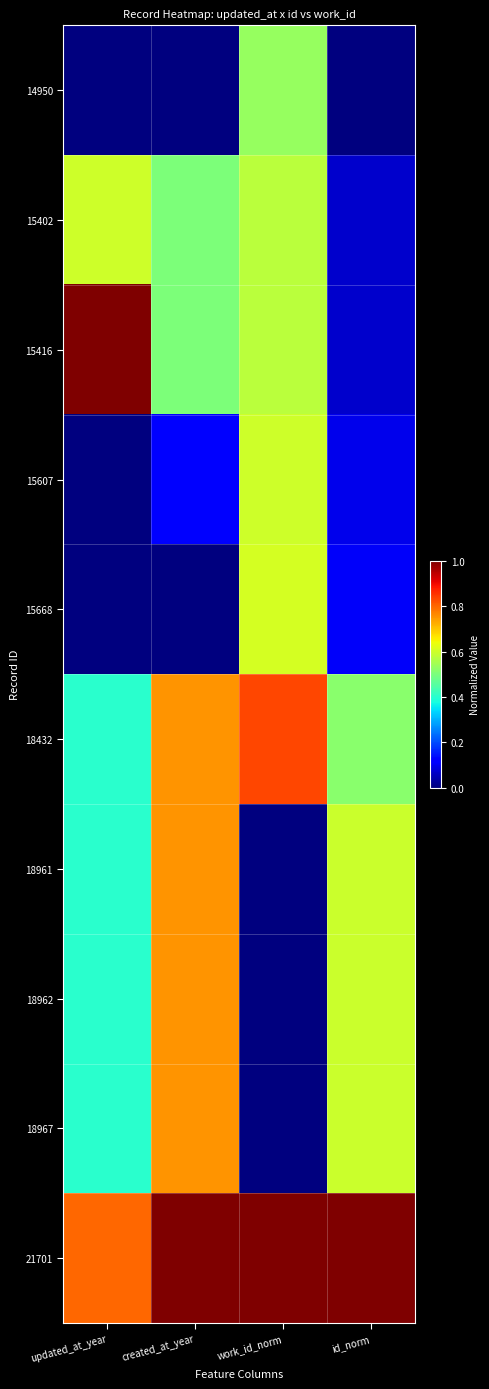

List the series in order of their peak value, highest first.

15416, 21701, 18432, 18961, 18962, 18967, 15668, 15402, 15607, 14950